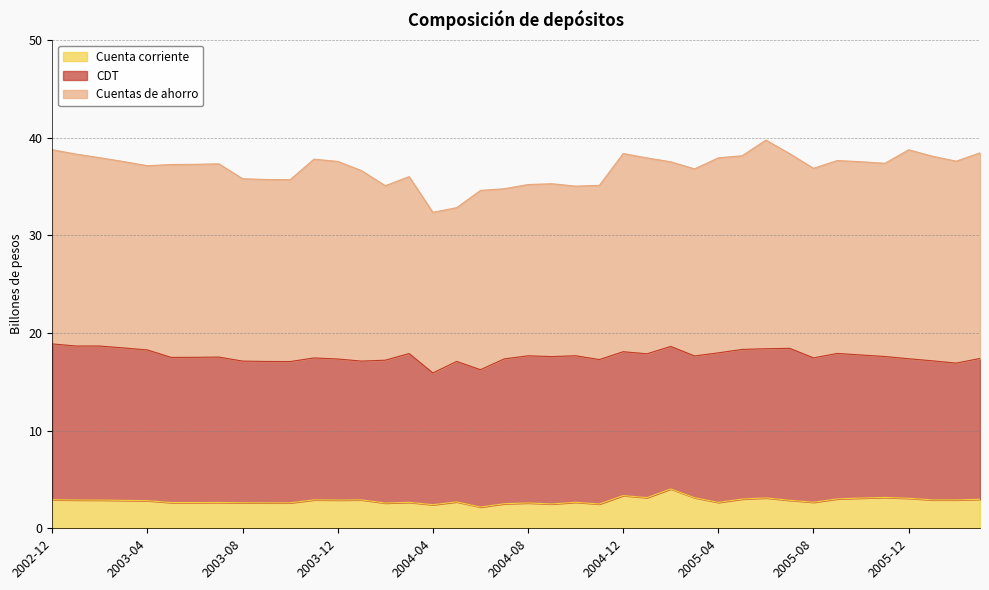

At which category is the sum across all series the highest?

2005-06